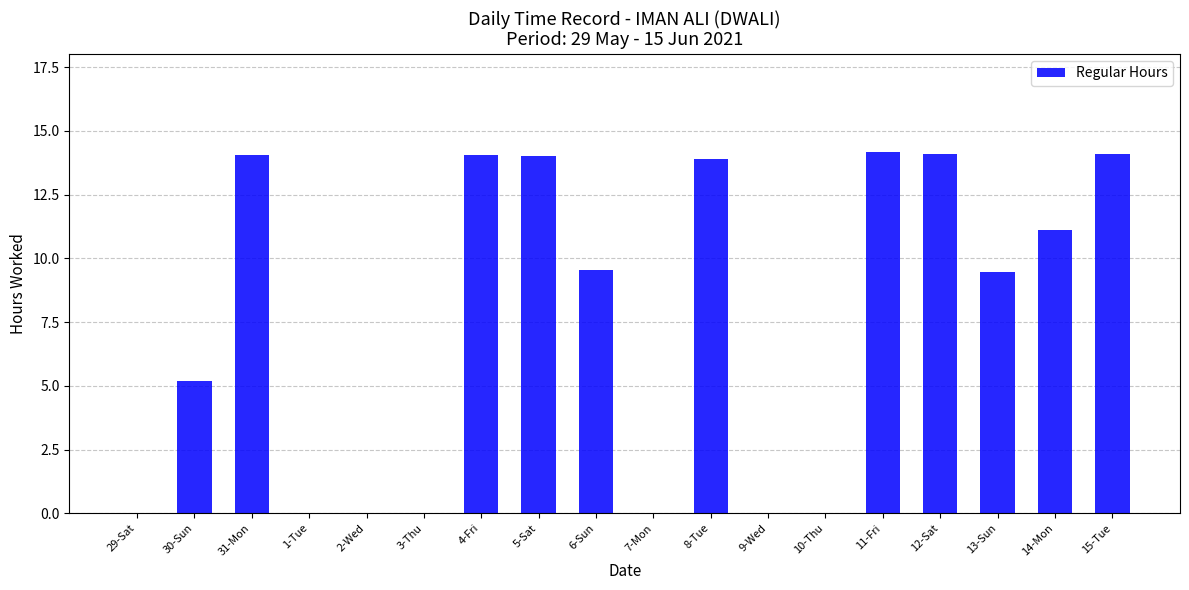

What is the sum of all values?

133.8